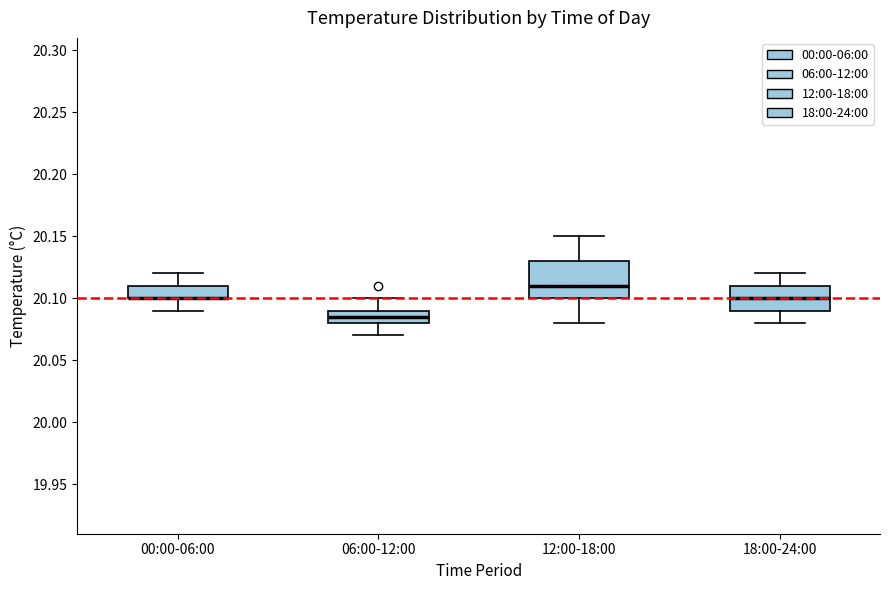

Where does the lower whisker of the box for 06:00-12:00 end on the y-axis? The values are not printed on the chart, so give them approximately, as read against the axis.

20.070